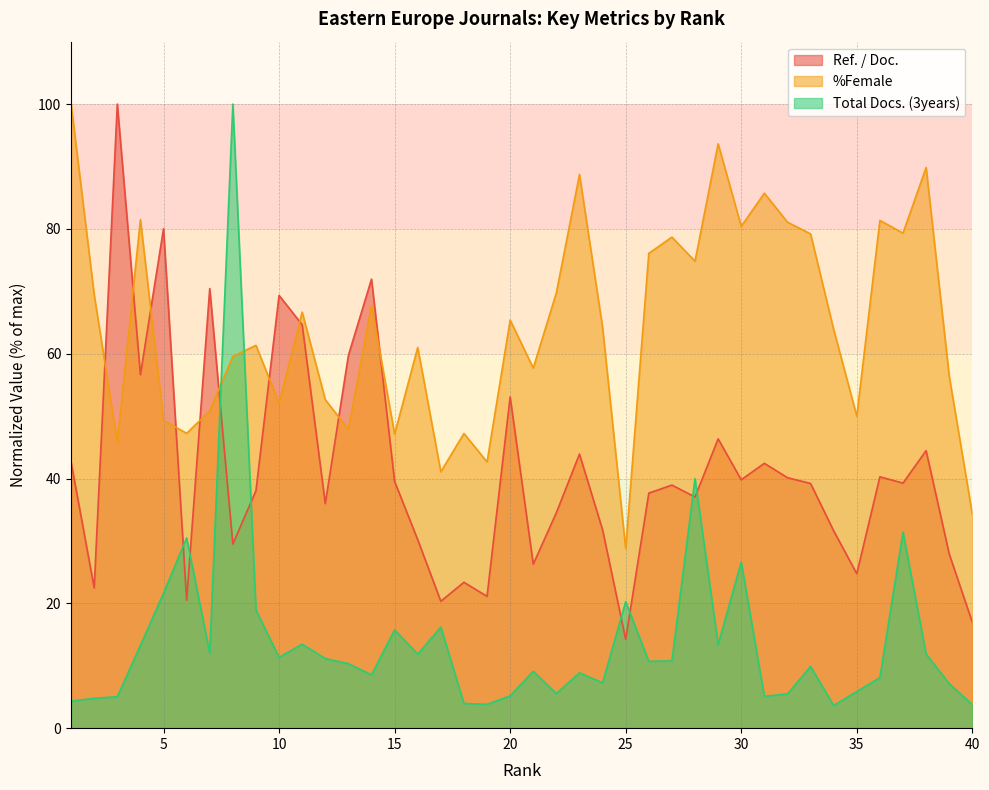

At which label does %Female reach its minimum?

25